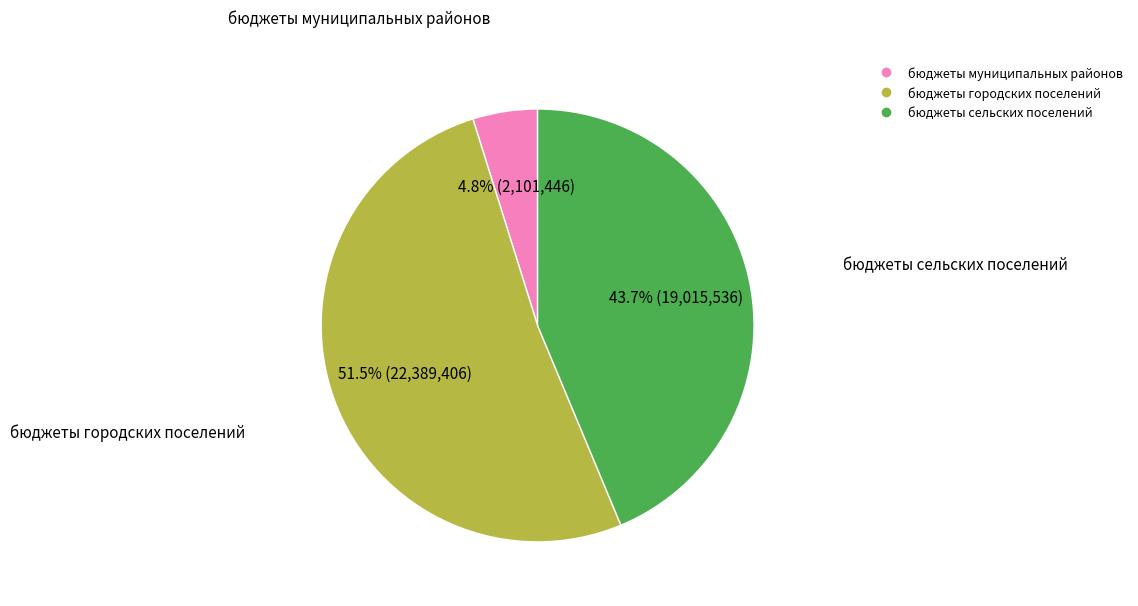

Rank the categories by value from highest to lowest.

бюджеты городских поселений, бюджеты сельских поселений, бюджеты муниципальных районов